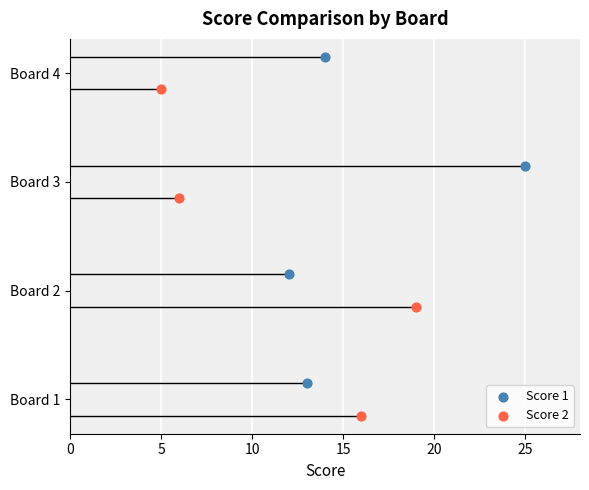

What are all the series names shown in the legend?

Score 1, Score 2